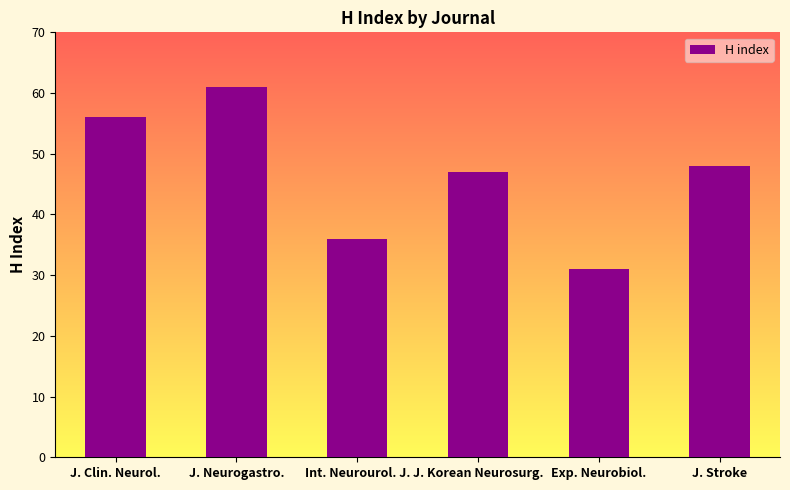

How many series are shown in this chart?

1